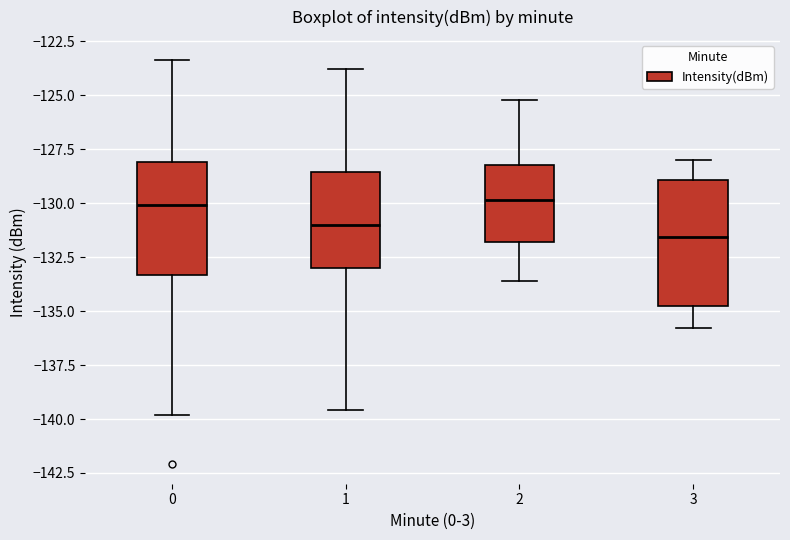

Where does the lower whisker of the box at x = 3 end on the y-axis? The values are not printed on the chart, so give them approximately, as read against the axis.

-136.0